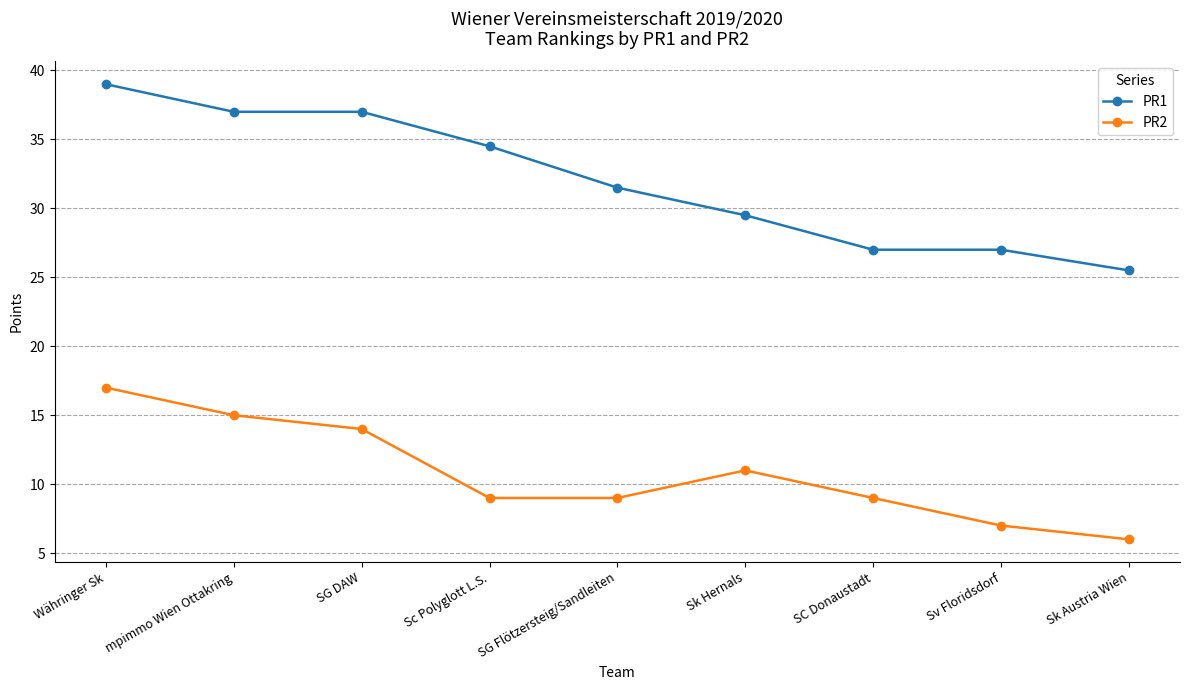

What is the difference between the maximum and minimum values in the PR1 series?

13.5